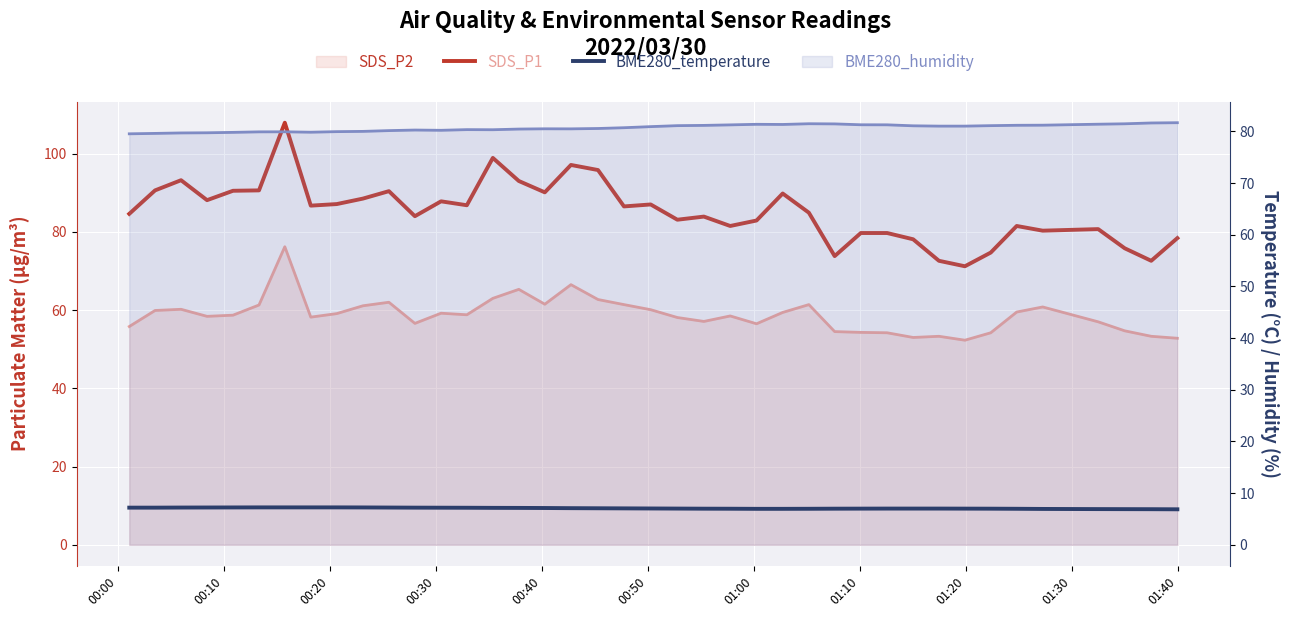

How many interior local peaks does the SDS_P1 series have?

11